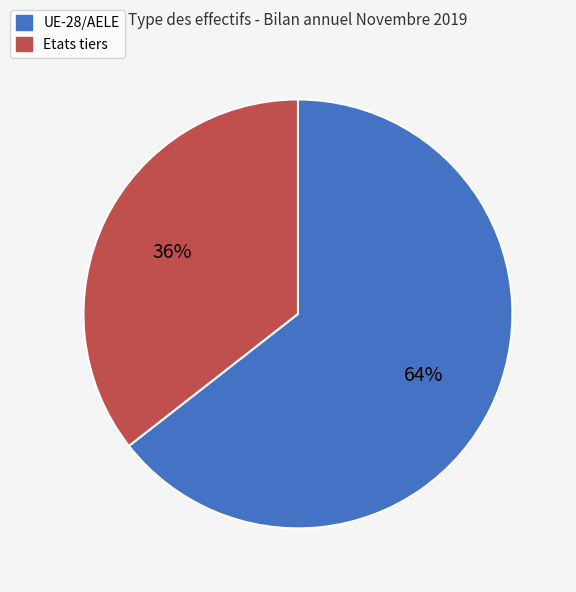

Is it true that UE-28/AELE is 64% of the pie?

True